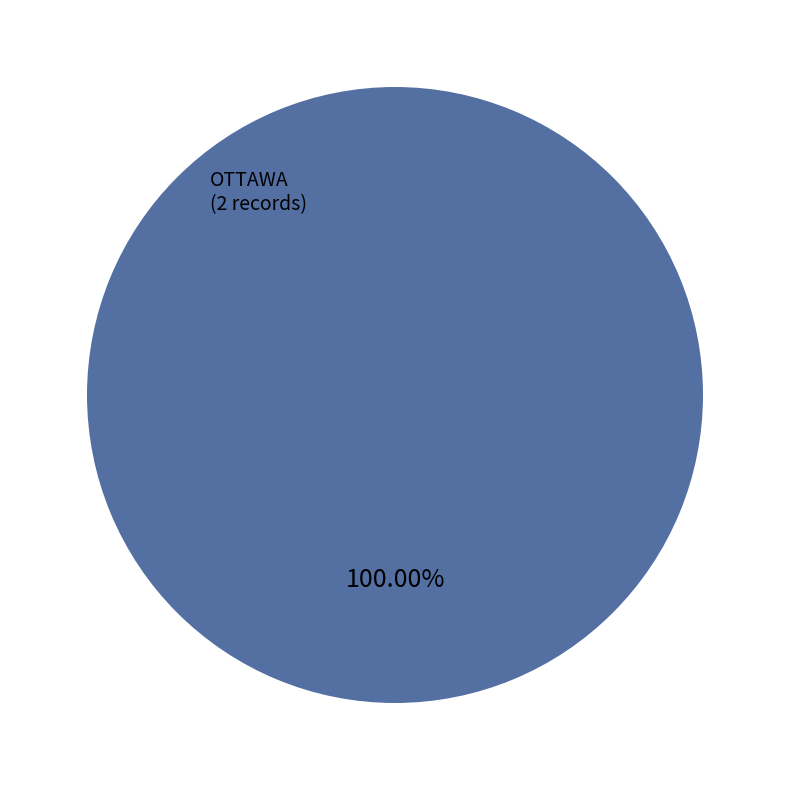

What percentage is the OTTAWA slice, to the nearest percent?

100%